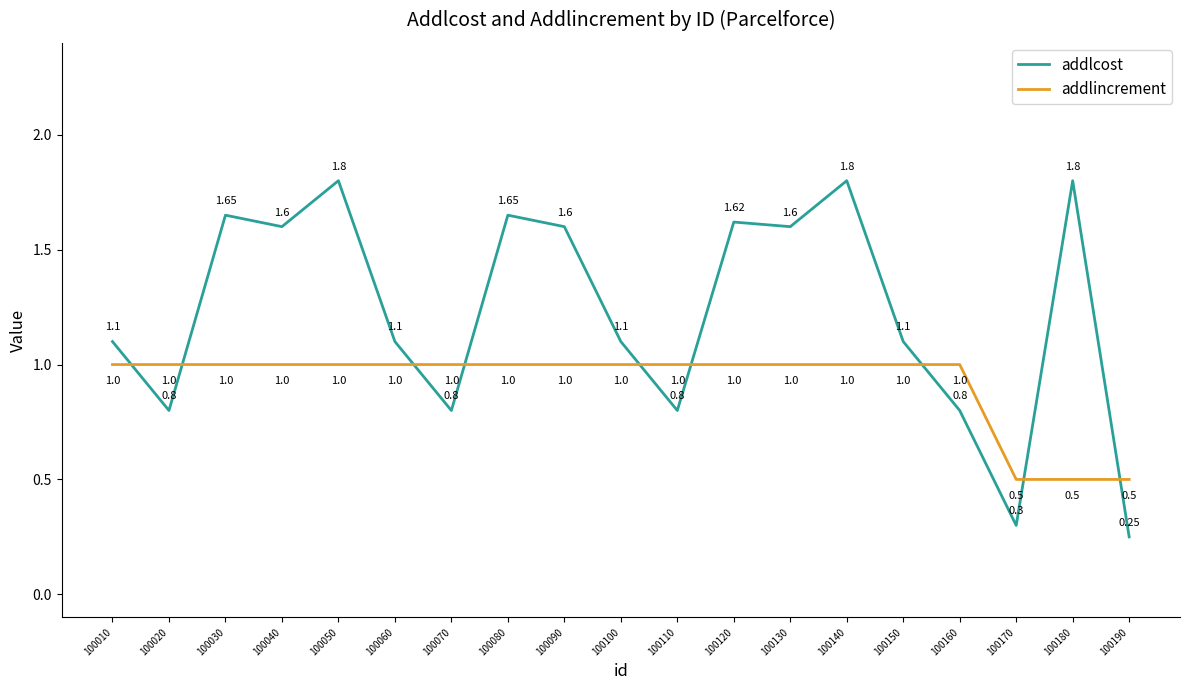

In addlcost, how many points are higher than both neighbors (excluding endpoints)?

6